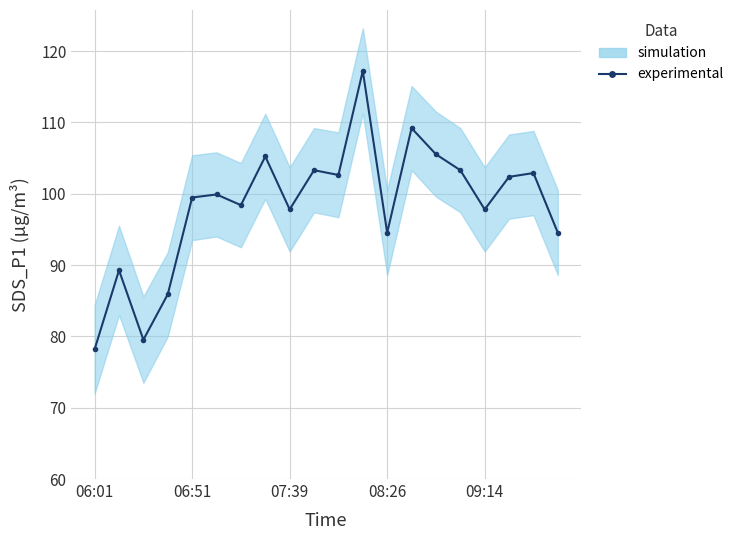

Approximately how many times larger is the value at 08:26 compared to 06:51?

1.0